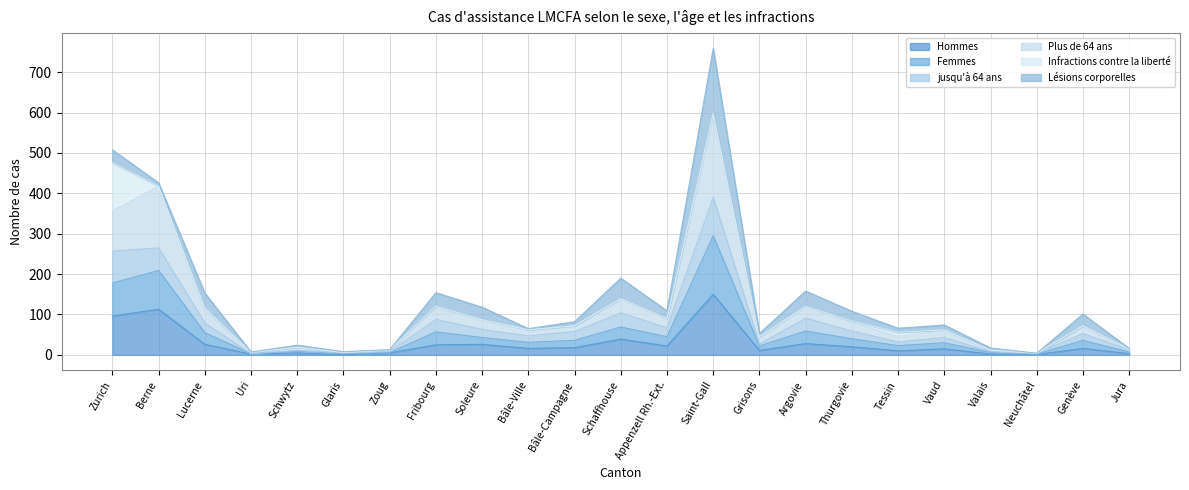

Which has a higher value, Thurgovie or Saint-Gall?

Saint-Gall